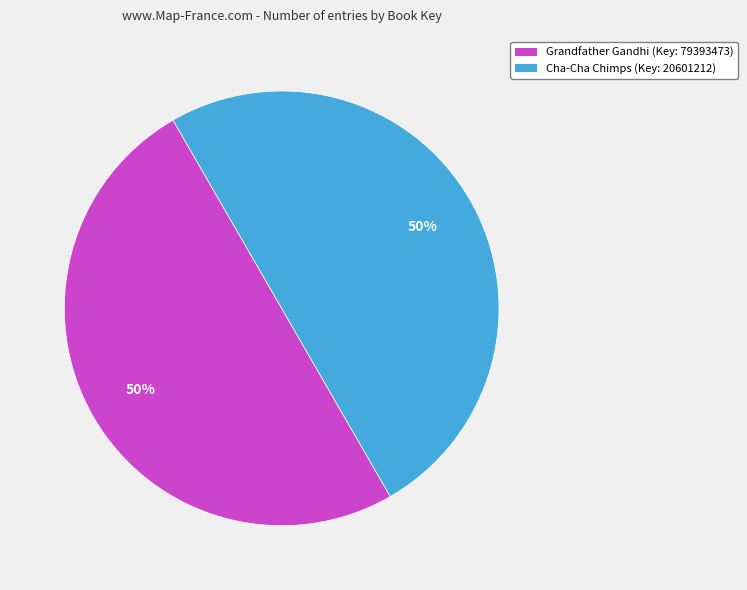

How many segments does this pie chart have?

2